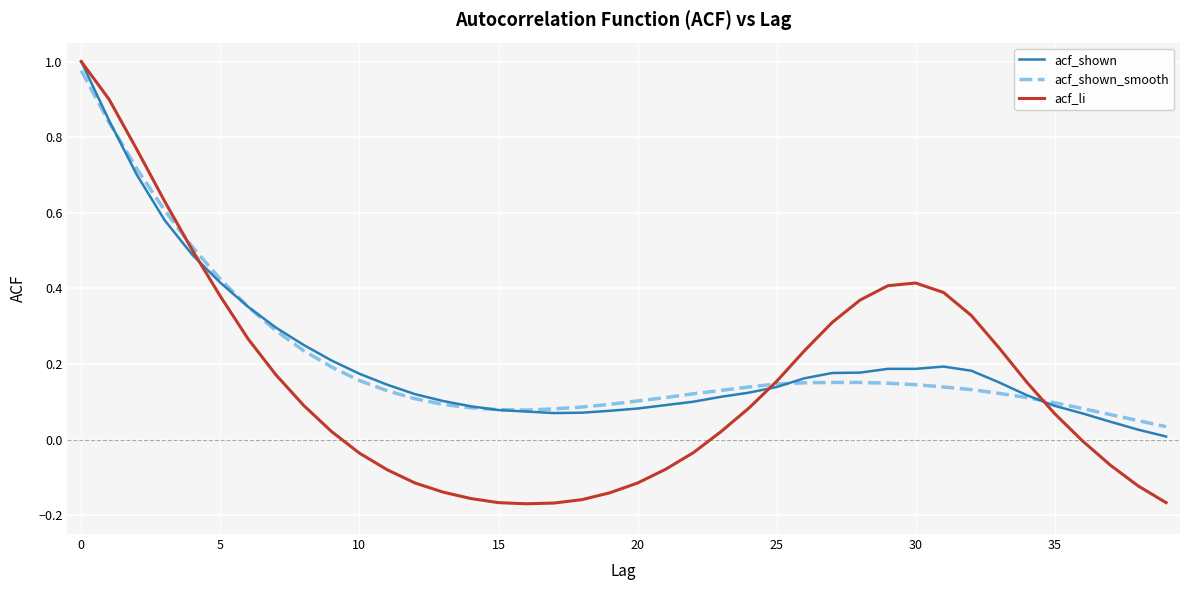

After their last crossing, which series has the higher values: acf_li or acf_shown?

acf_shown